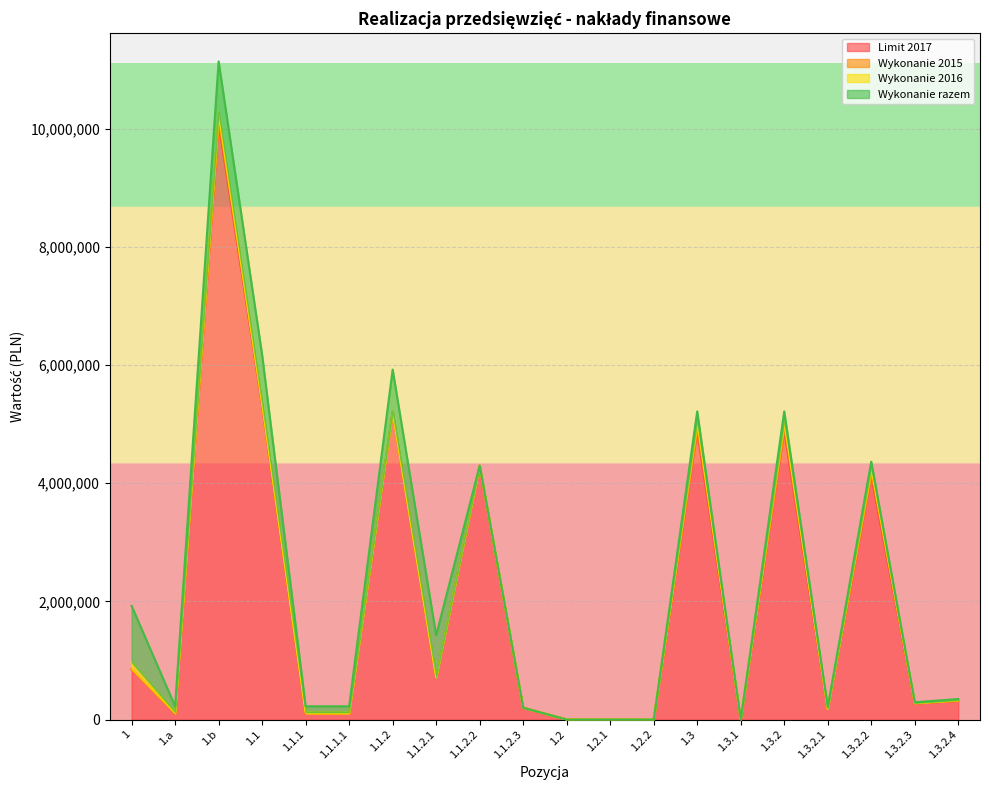

Which series has the largest total across all categories?

Limit 2017